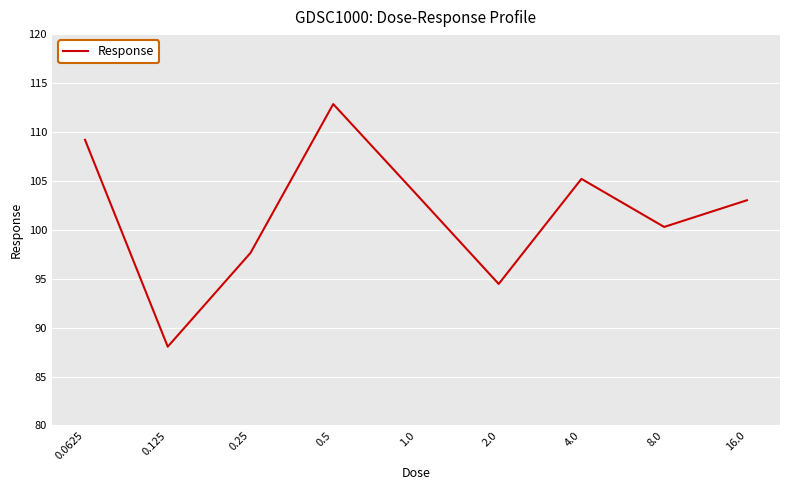

Count the number of categories in the chart.

9